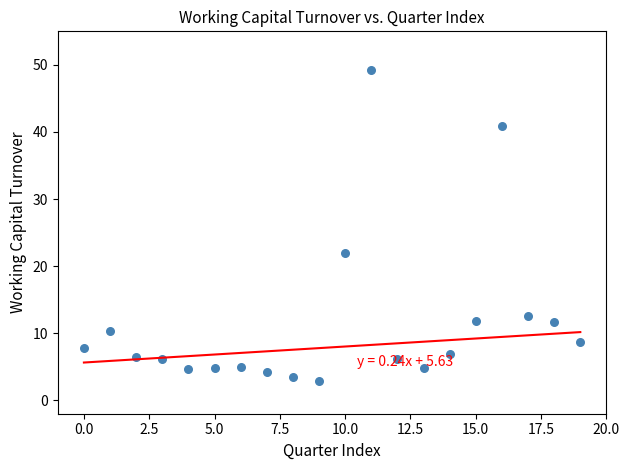

What Y value in the scatter plot is closest to 26?

21.9